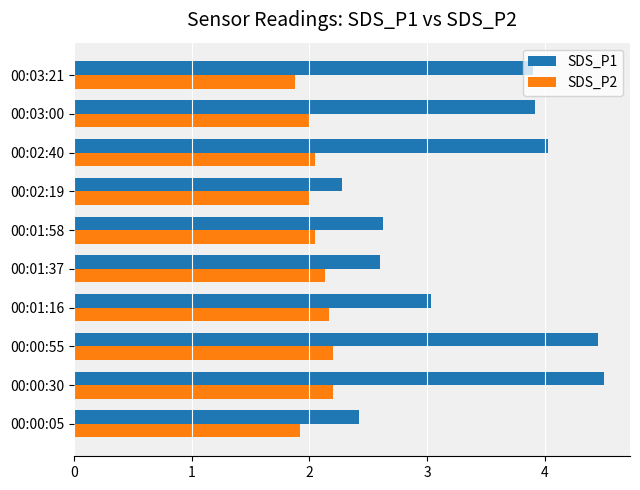

List the series in order of their peak value, lowest first.

SDS_P2, SDS_P1